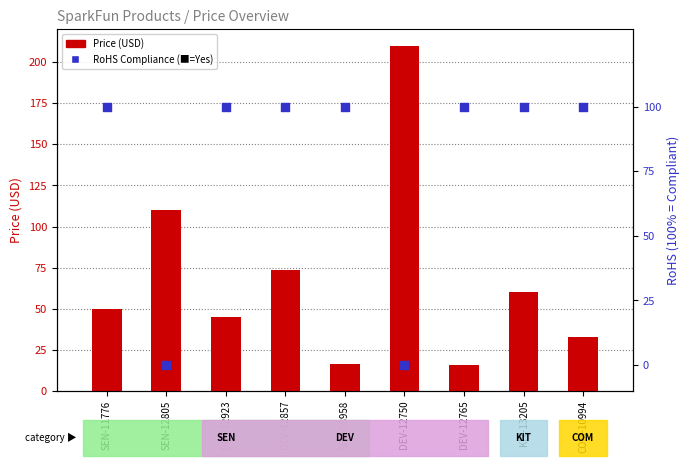

Which series has the largest total across all categories?

RoHS Compliance (100=Yes)